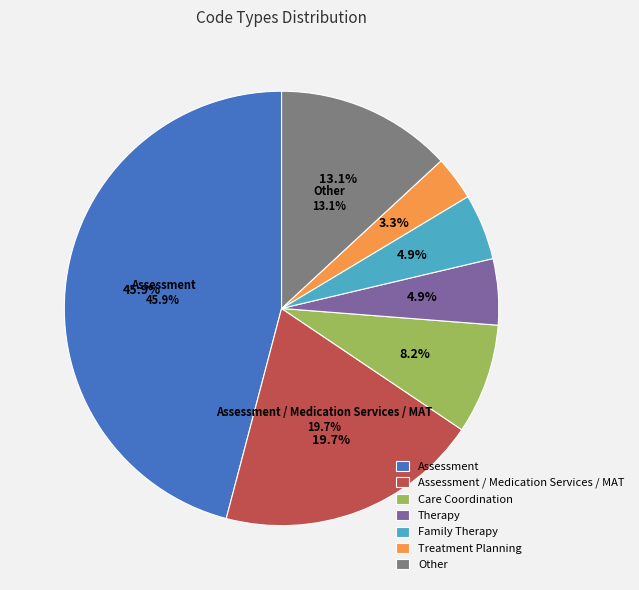

Which slice is the largest?

Assessment